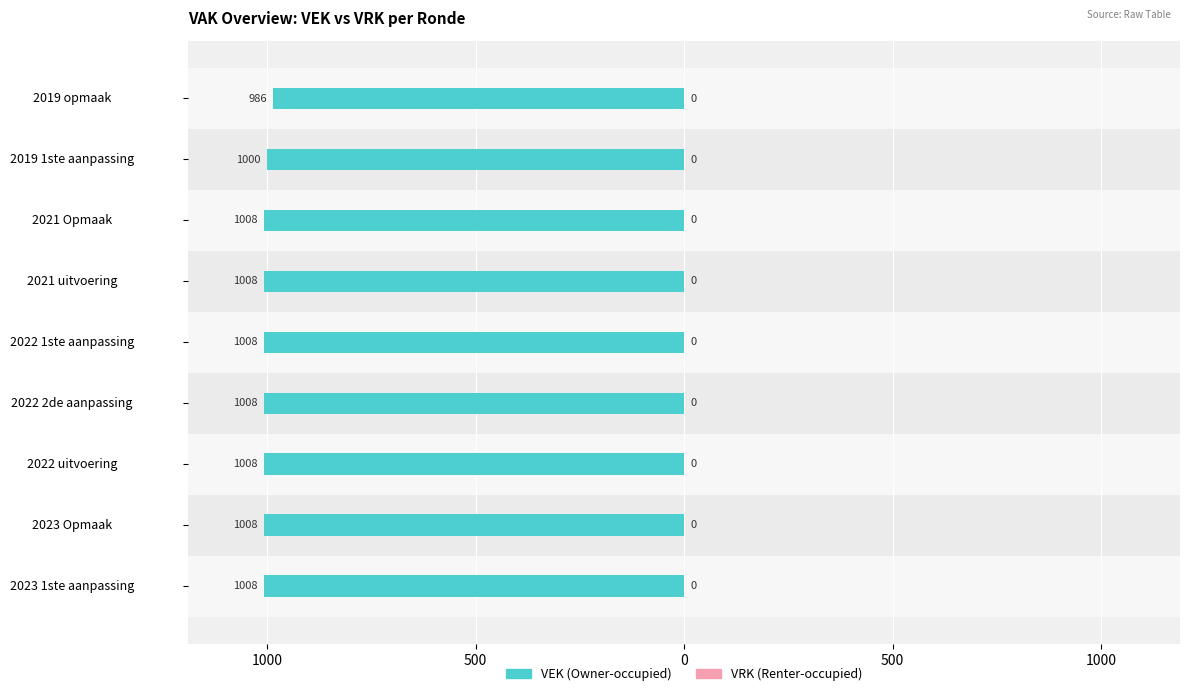

Does the chart contain stacked bars?

No